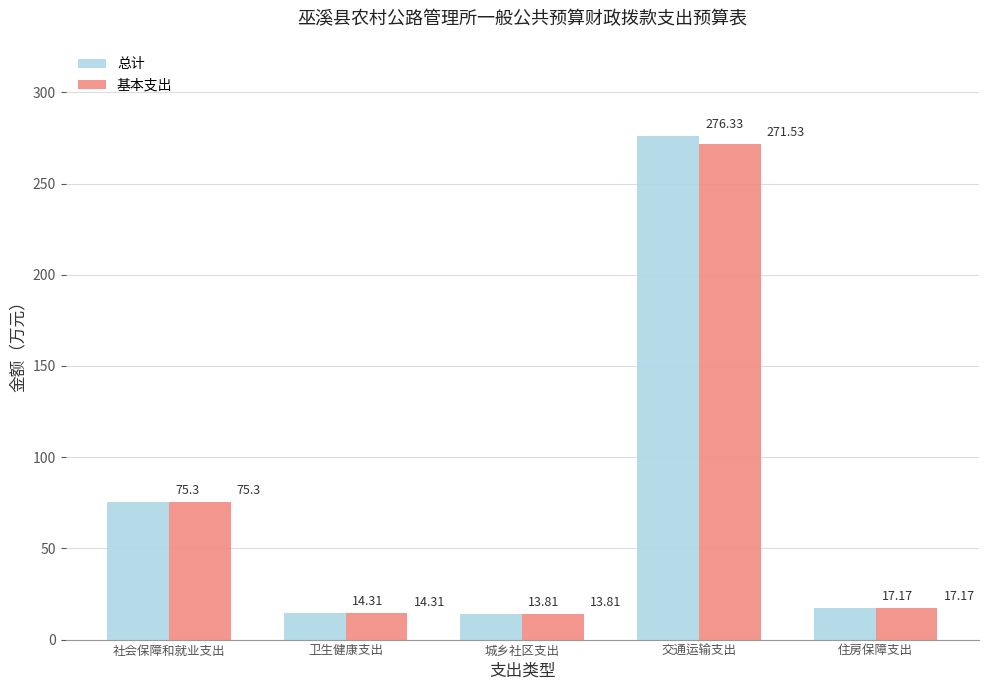

What is the label of the 5th bar from the right?

社会保障和就业支出